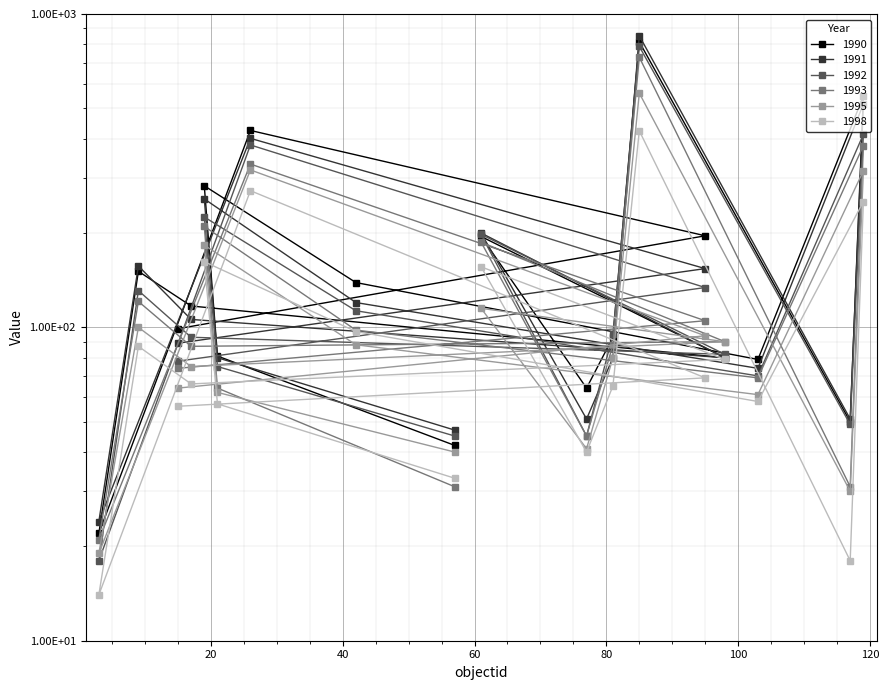

How many series are shown in this chart?

6